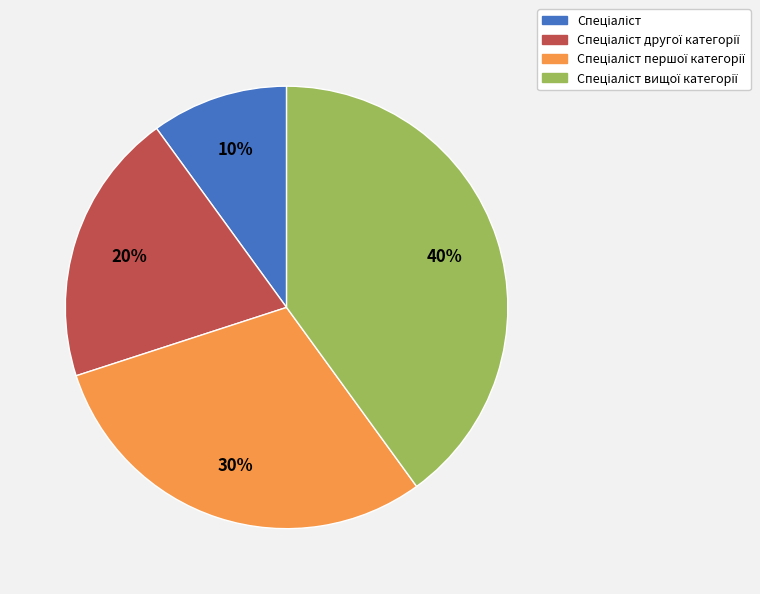

Is there any slice that represents more than half of the pie?

No